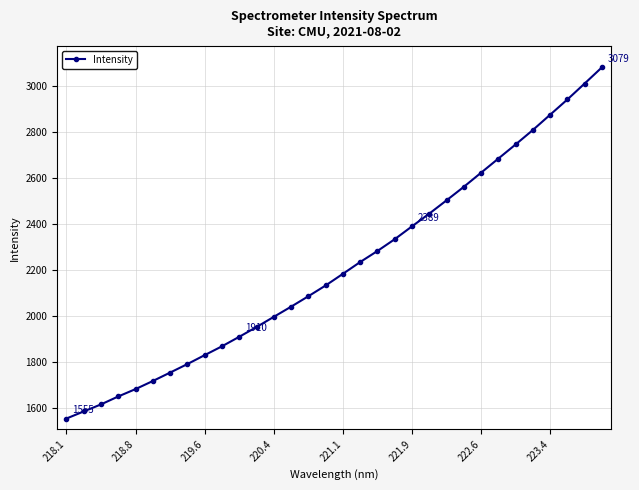

What is the minimum value shown in the chart?

1554.6